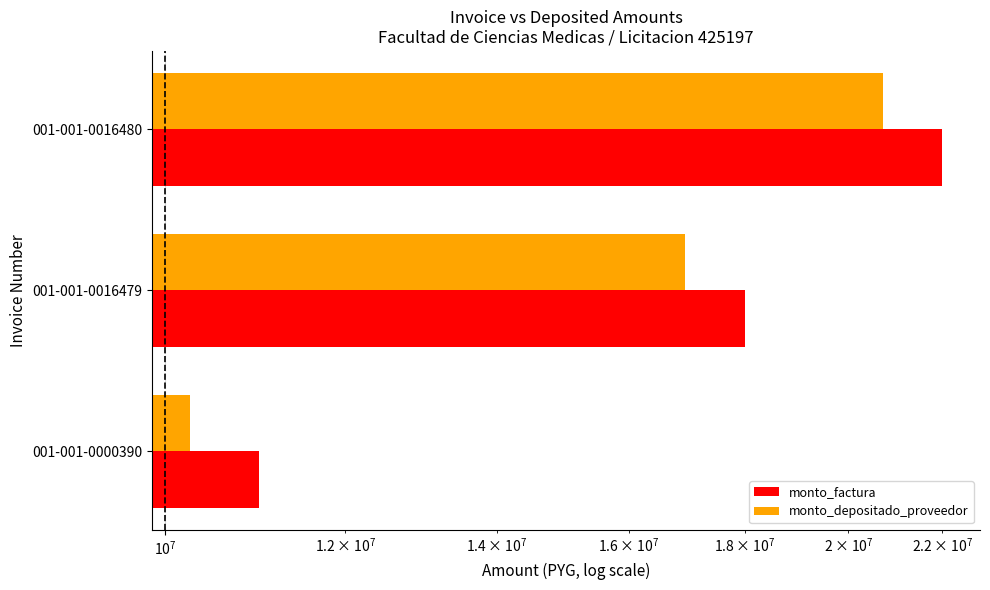

Reading right to left, list all the values displayed in this chart.

monto_factura: 22000000	18000000	11000000
monto_depositado_proveedor: 20703000	16938819	10252000